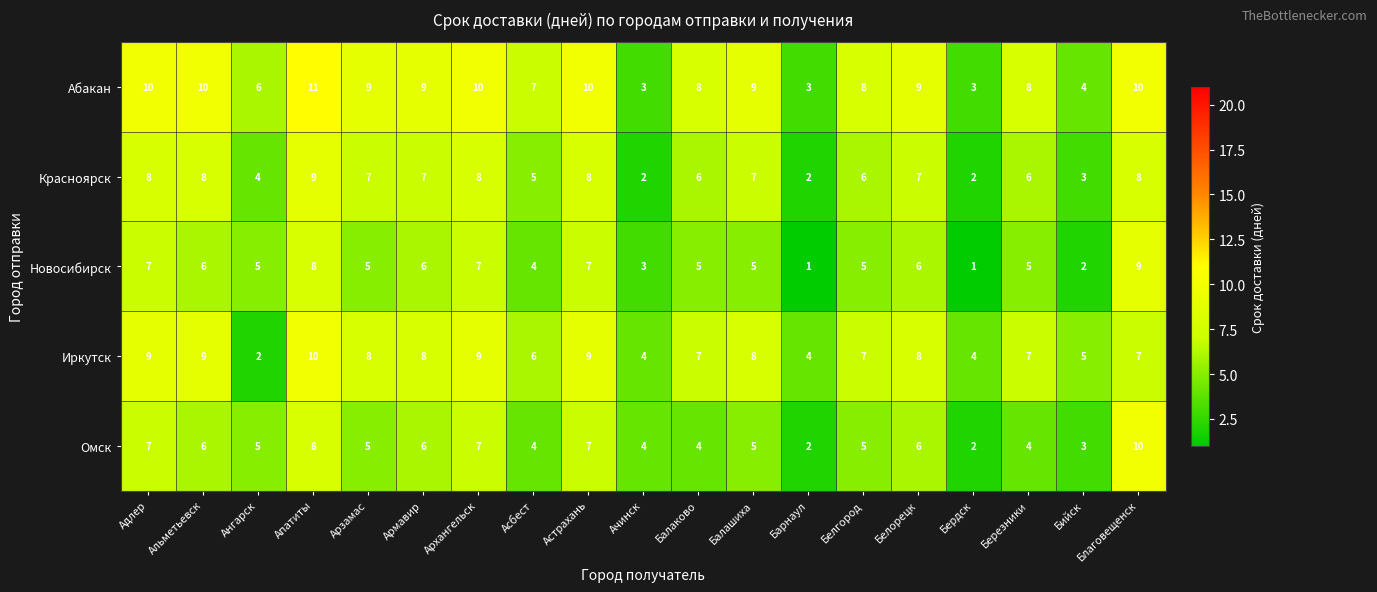

What is the greatest value displayed?

11